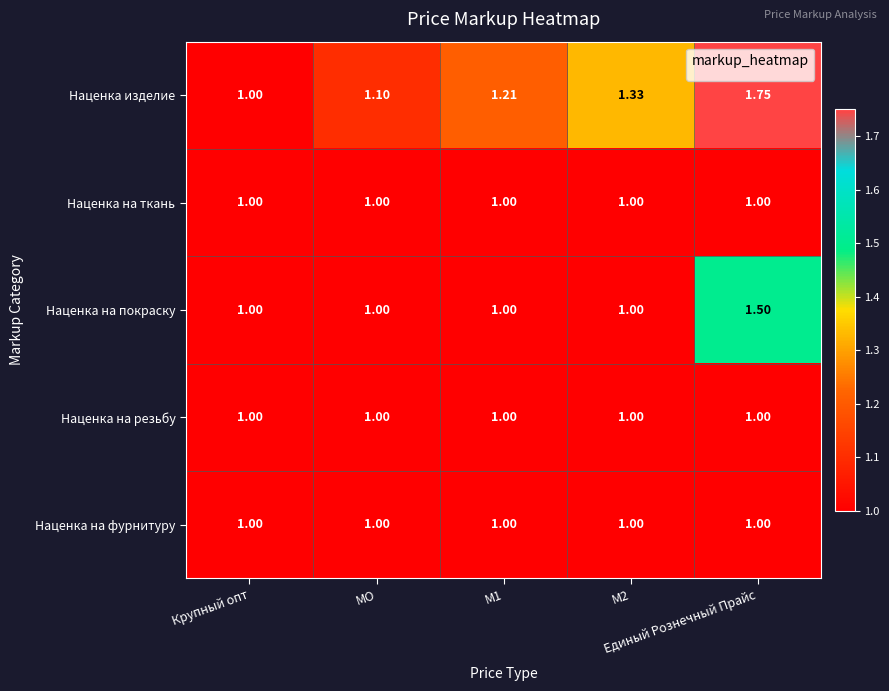

Which series has the widest spread of values?

Наценка изделие